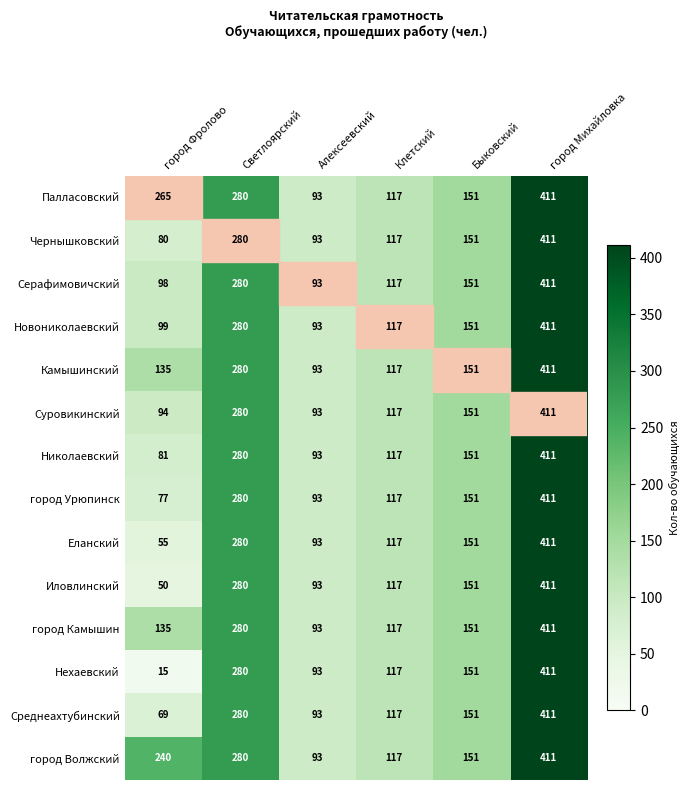

List the labels in order of Еланский value, smallest first.

город Фролово, Алексеевский, Клетский, Быковский, Светлоярский, город Михайловка